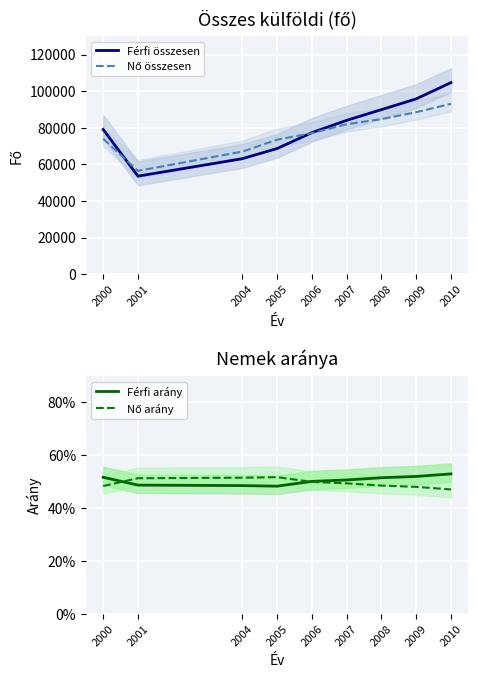

What is the difference between the Férfi összesen values at 2004 and 2000?

15984